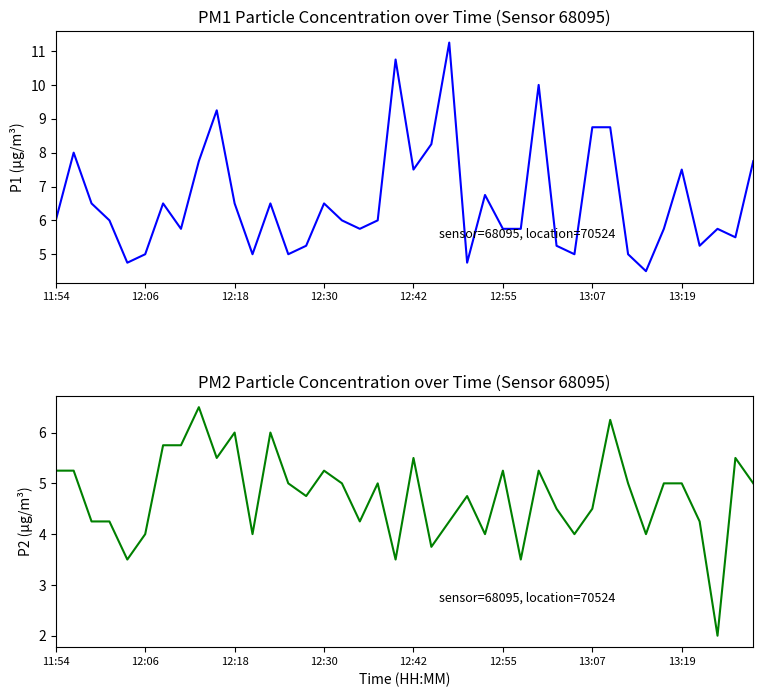

What is the sum of the P1 values at 32 and 12:30?

11.0